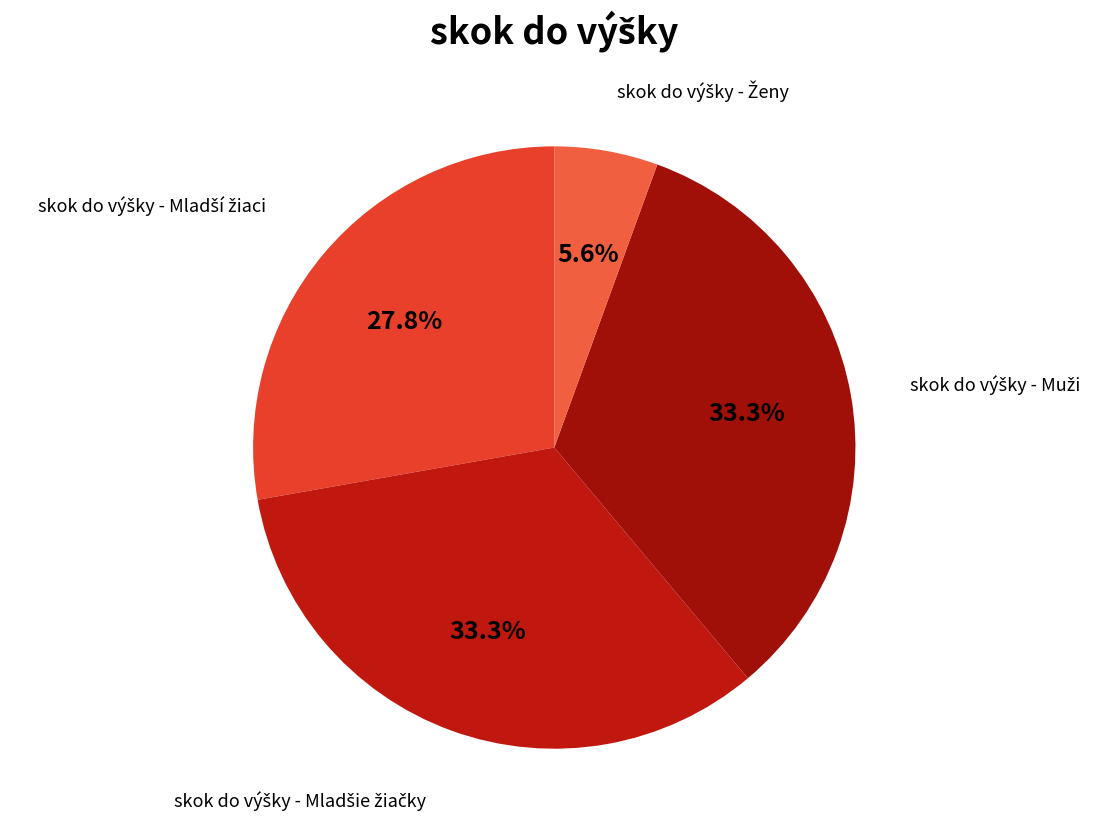

To the nearest percent, what is the difference between the largest and smallest slice percentages?

28%